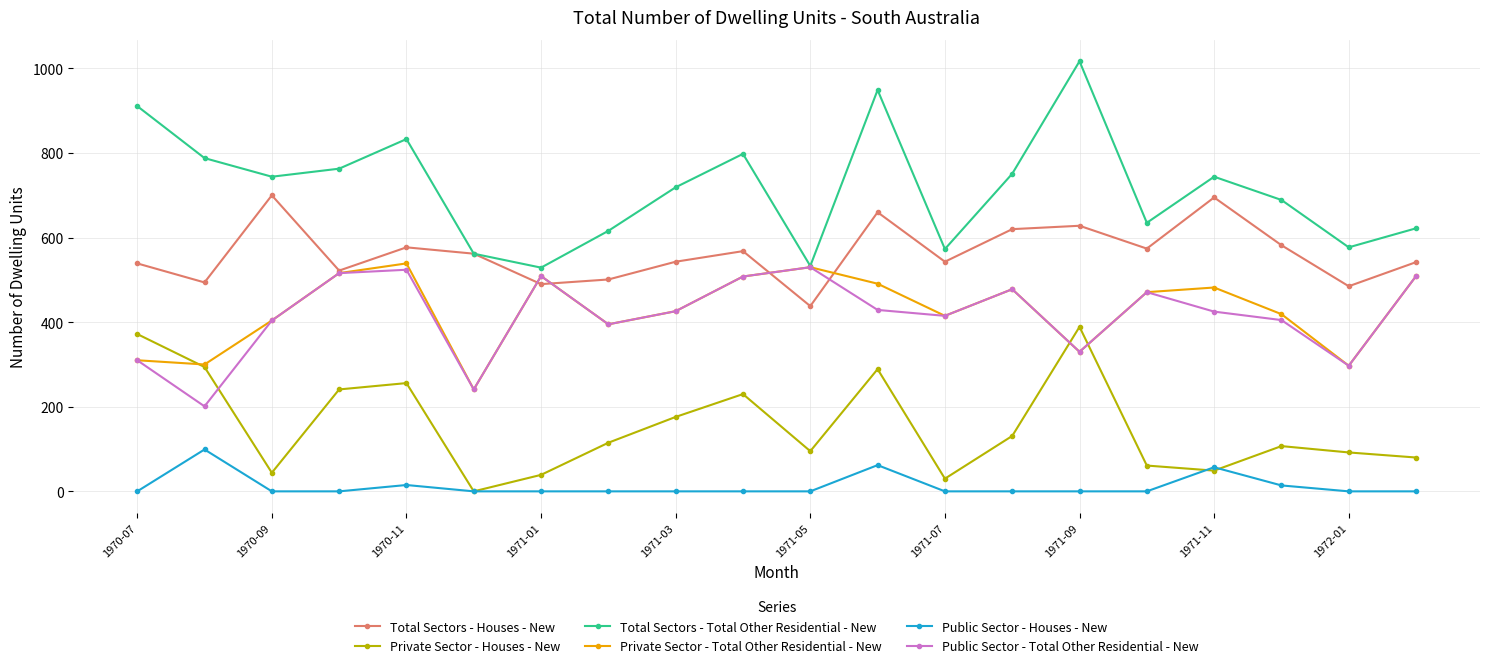

How many interior local peaks does the Total Sectors - Houses - New series have?

6